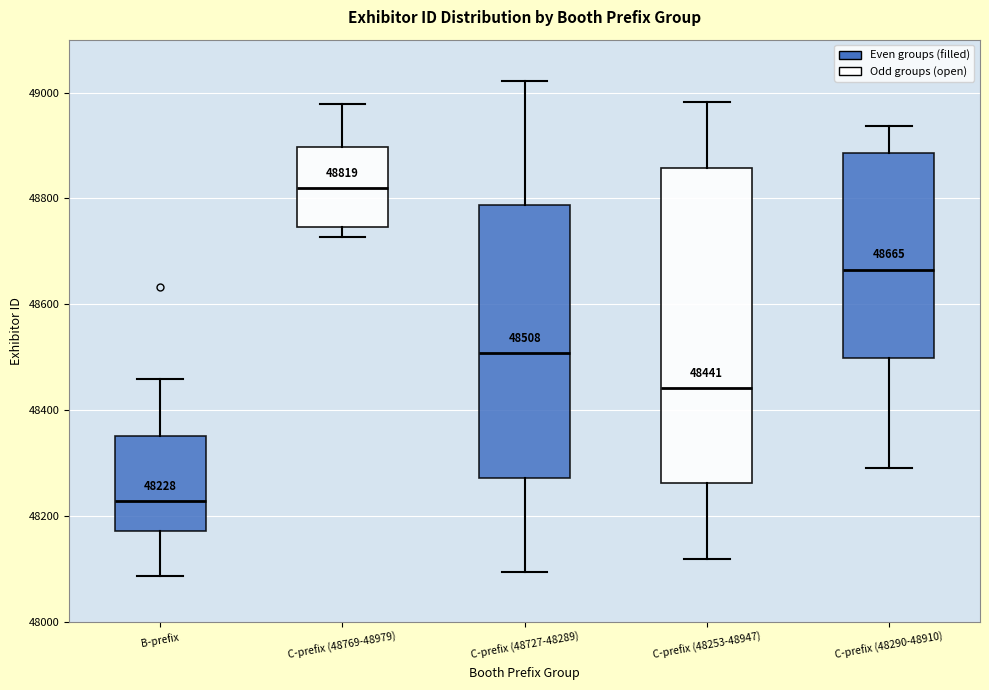

Which box has the highest median line?

C-prefix (48769-48979)